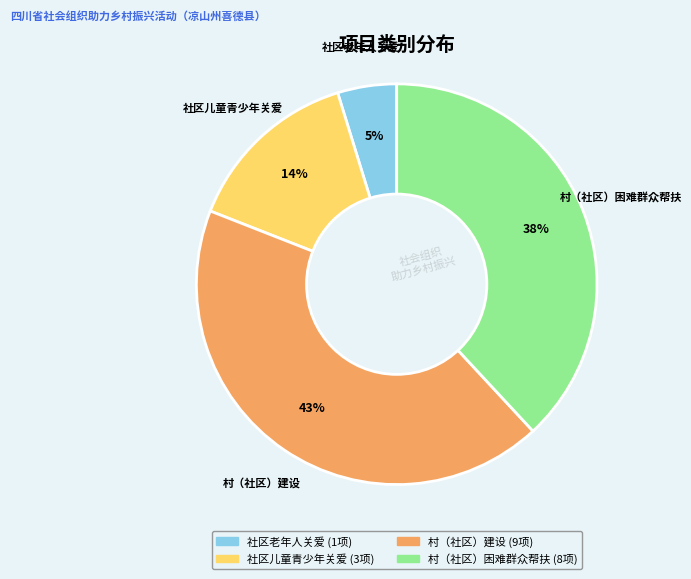

How many slices are in this pie chart?

4